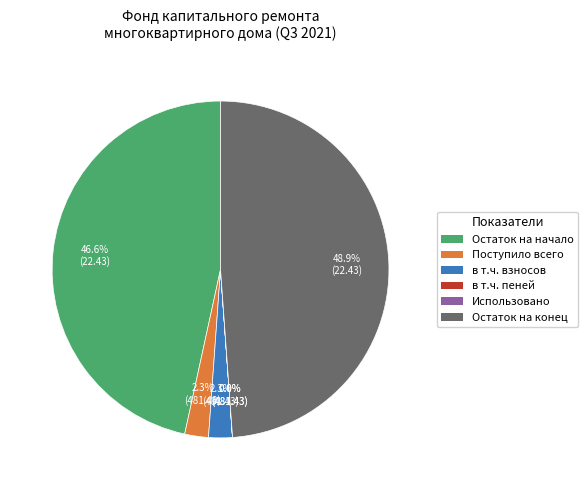

Is there a majority slice in this chart?

No